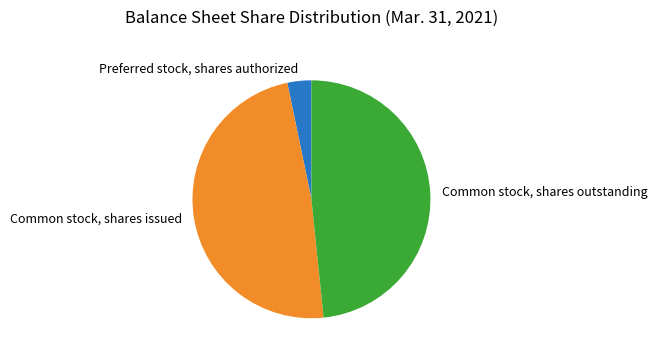

How many segments does this pie chart have?

3